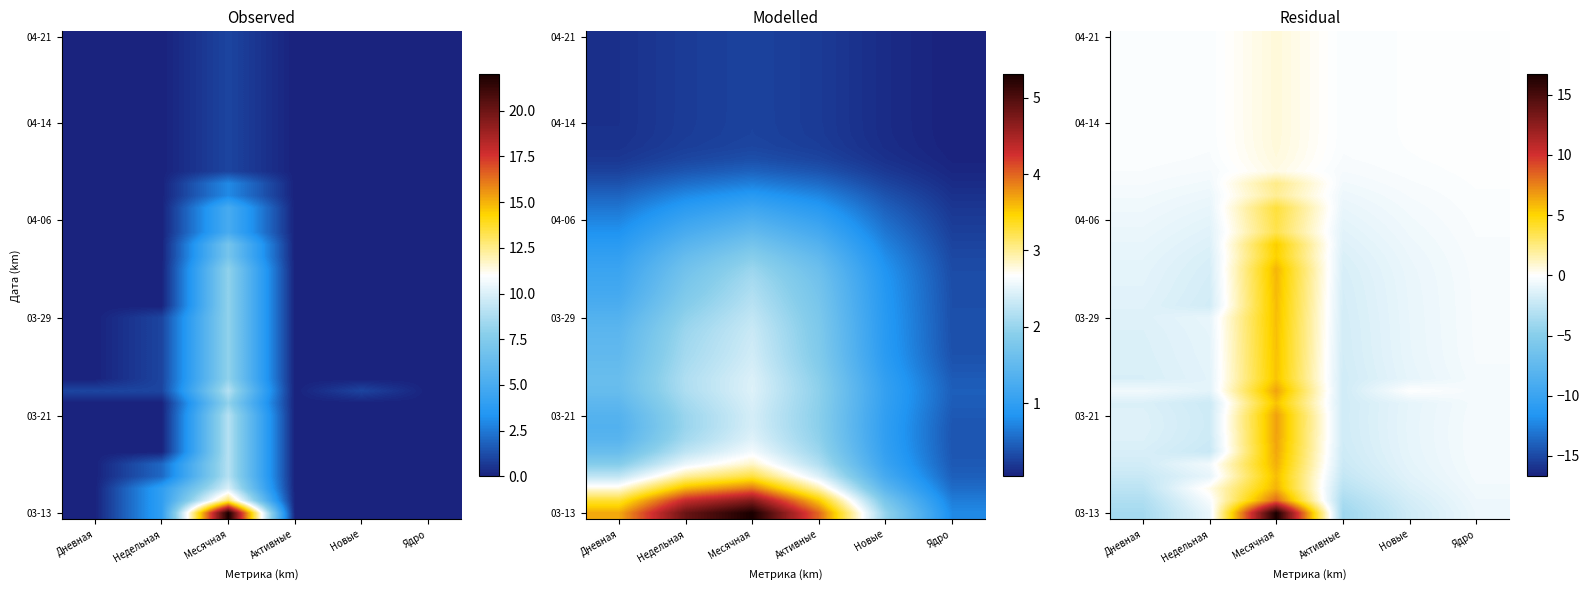

Which category has the highest value across all series?

Месячная